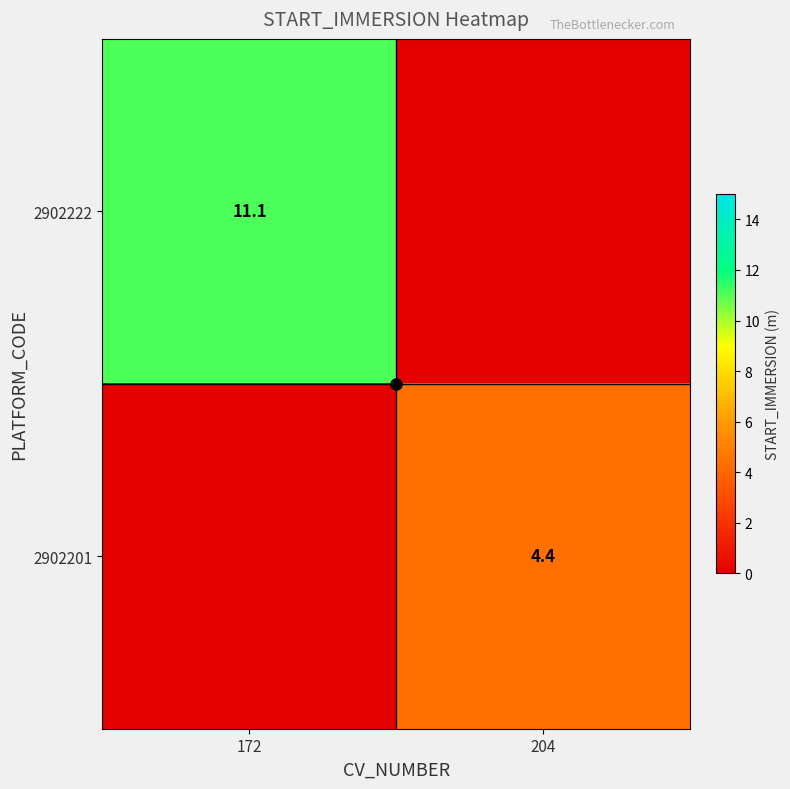

Rank the series at 172 from lowest to highest value.

2902201, 2902222